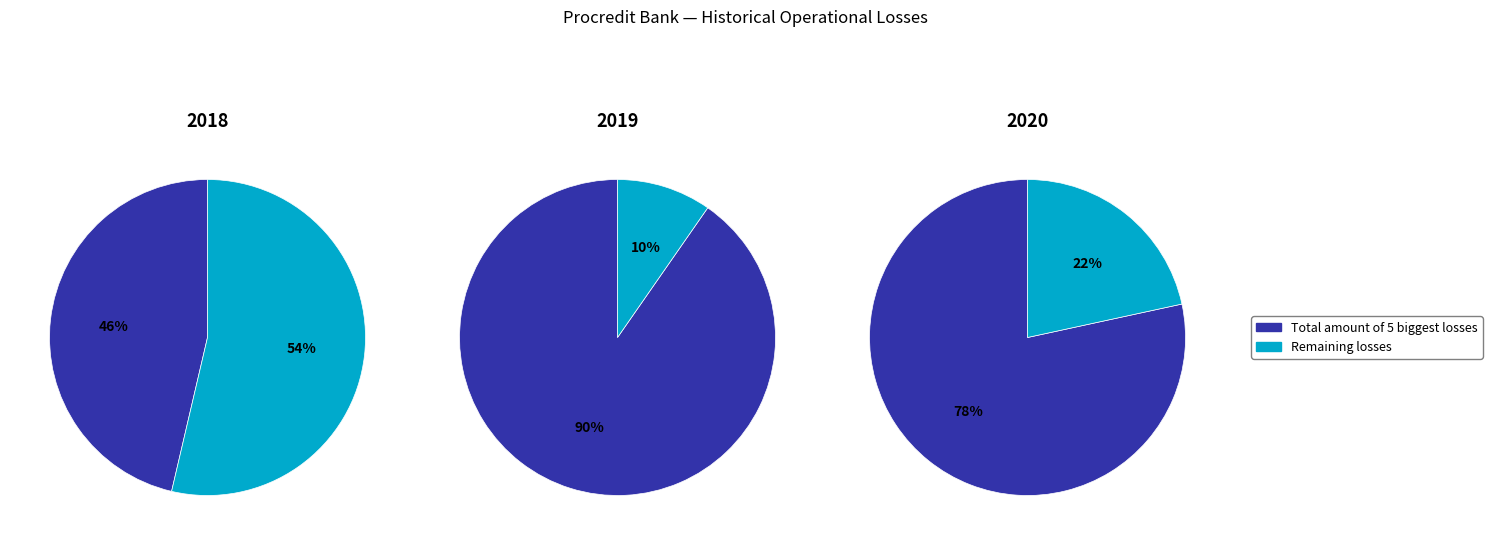

To the nearest percent, what percentage of the pie is 2020?

26%